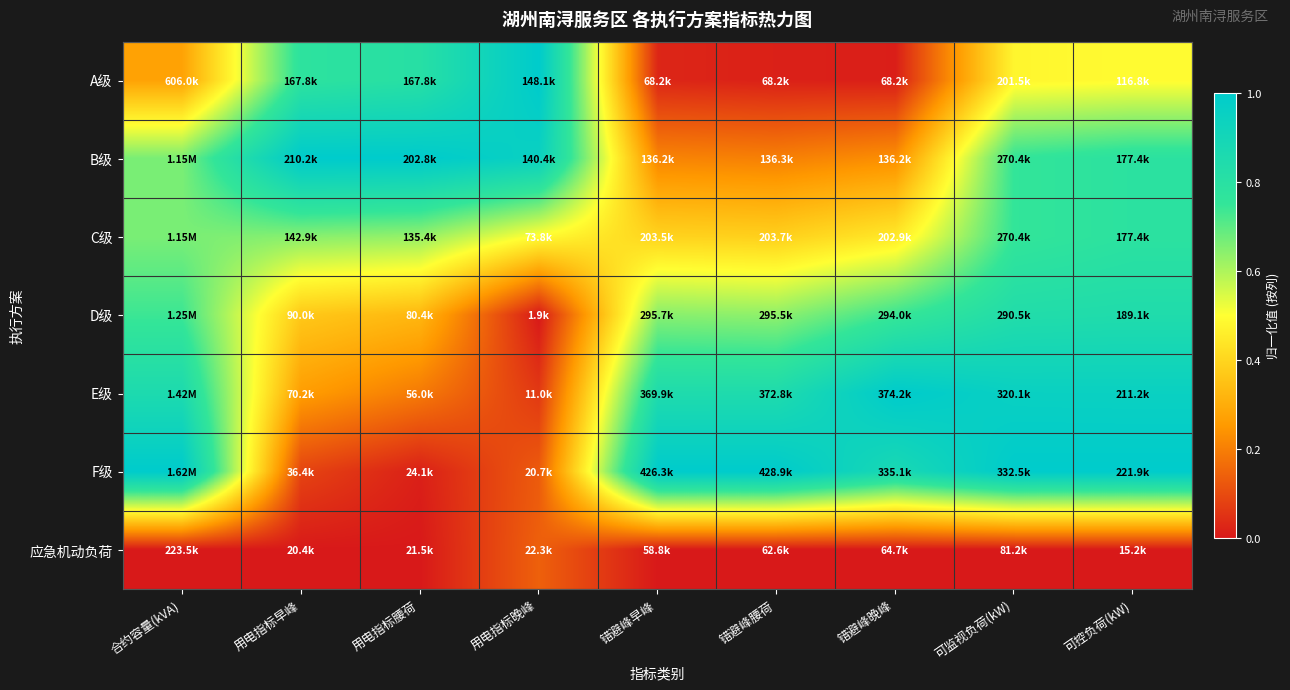

What is the total value across all series at 错避峰腰荷?

3.1